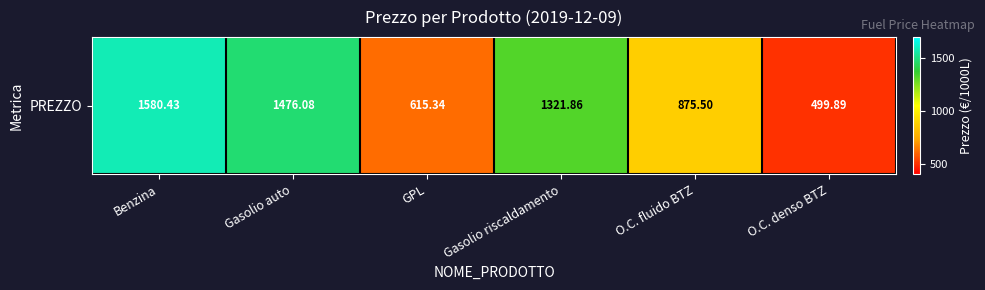

Which category has the highest value across all series?

Benzina